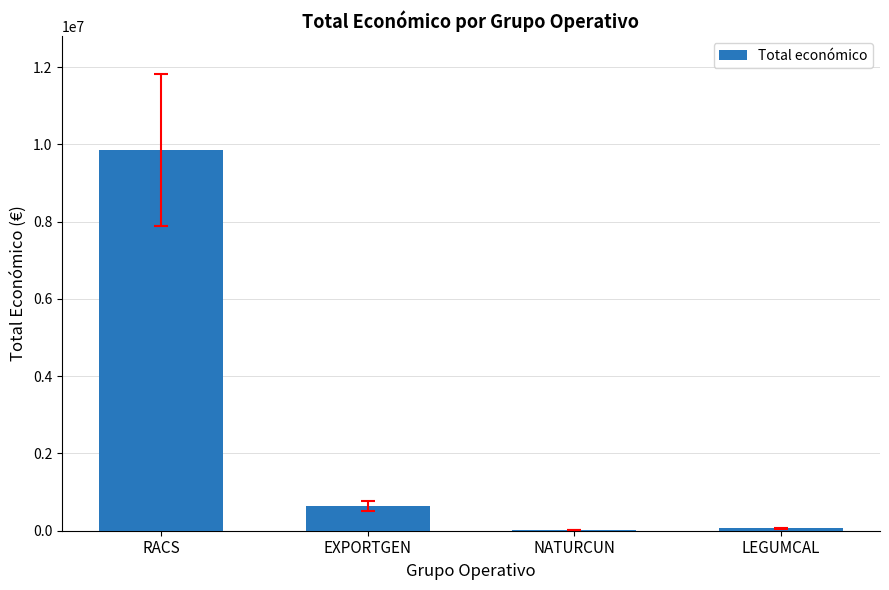

The chart shows a value of 4912815 at RACS. True or false?

False